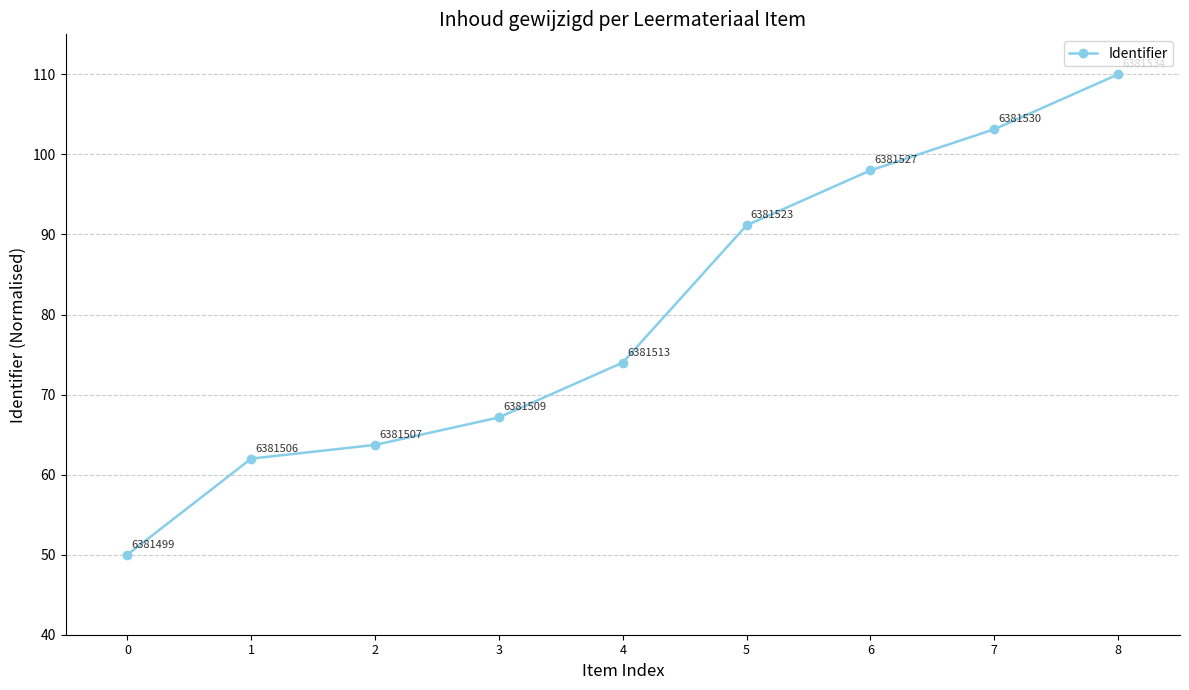

True or false: the data shows 183.5 at 8.

False